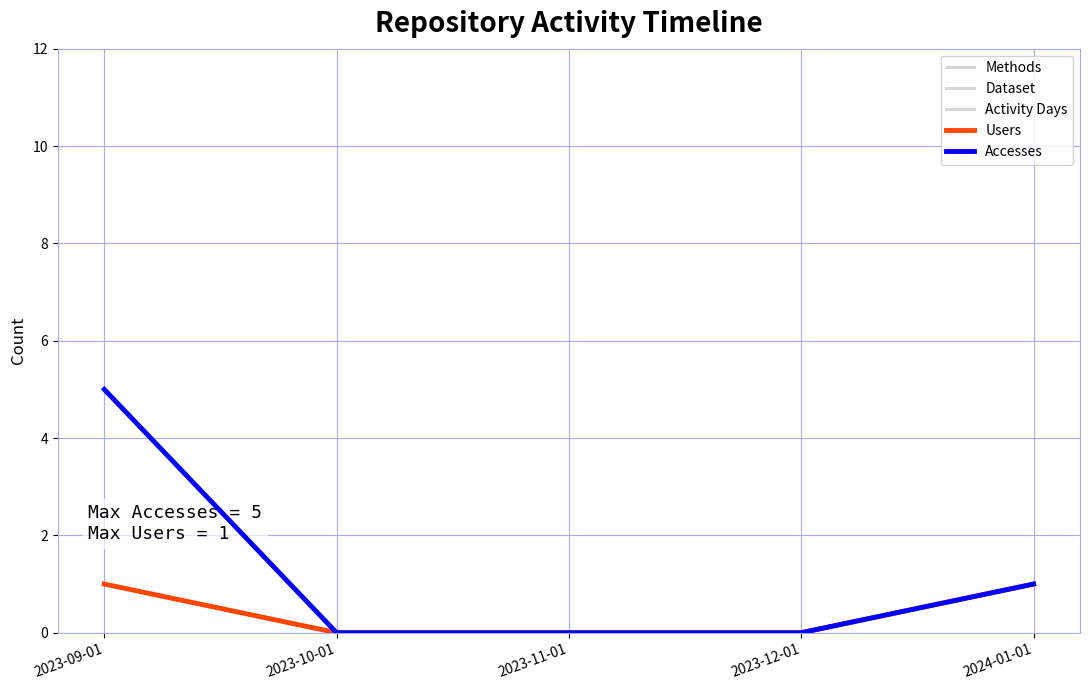

True or false: Methods has a value of 0 at 2023-09-01.

False